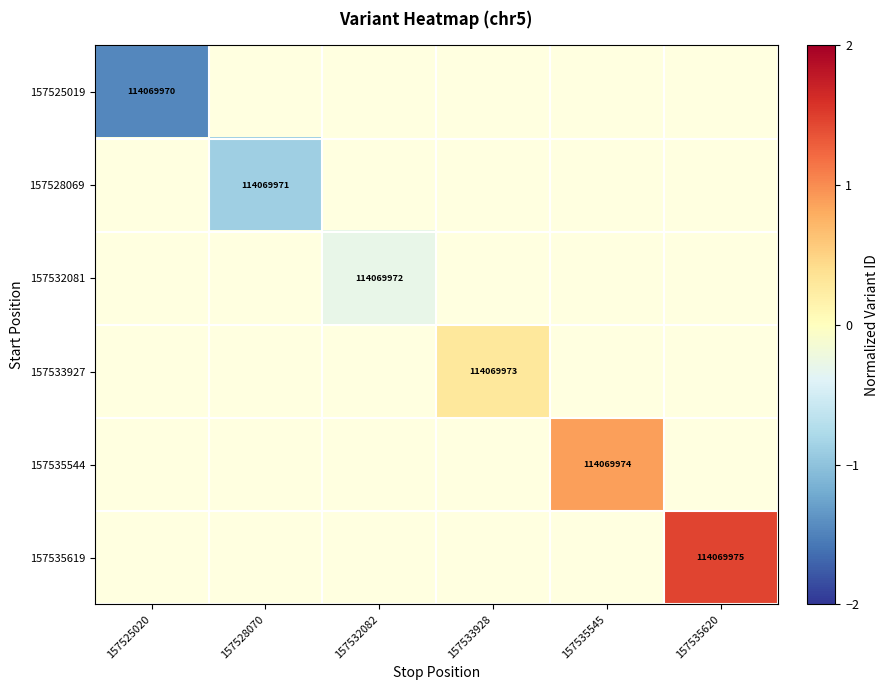

Is the value of 157532081 at 157528070 greater than the value of 157535544 at 157535620?

No